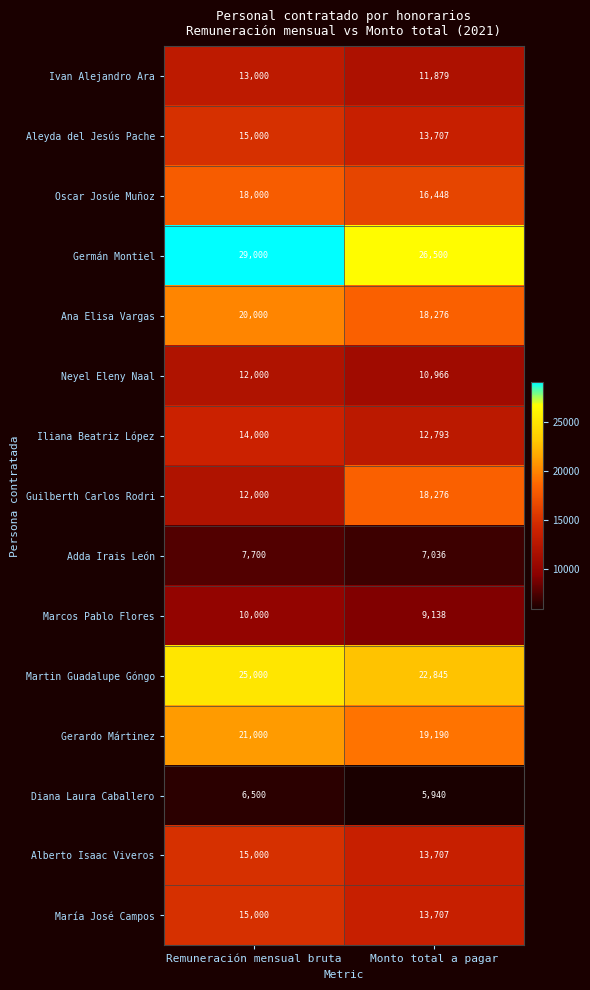

Which series has the largest total across all categories?

Germán Montiel